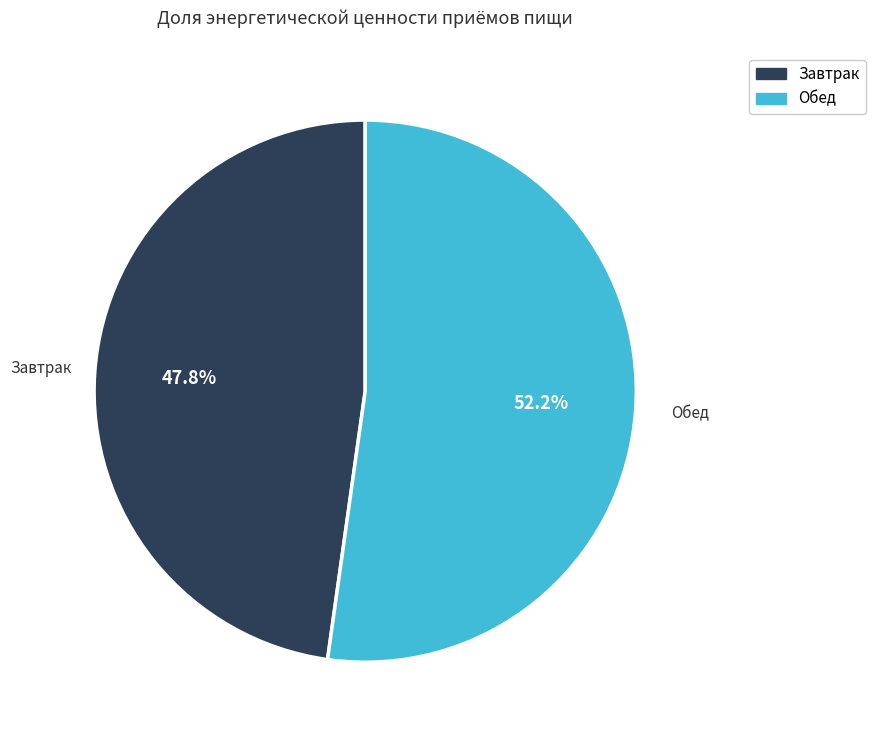

What percentage is the Обед slice, to the nearest percent?

52%